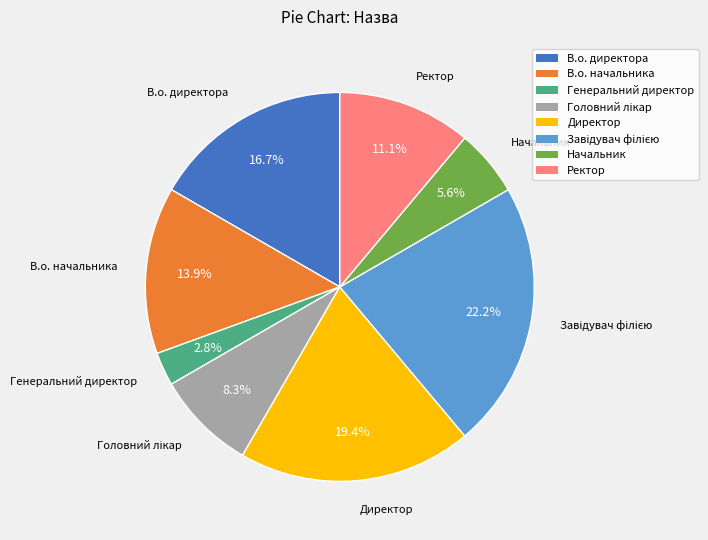

Which category has the smallest portion of the pie?

Генеральний директор